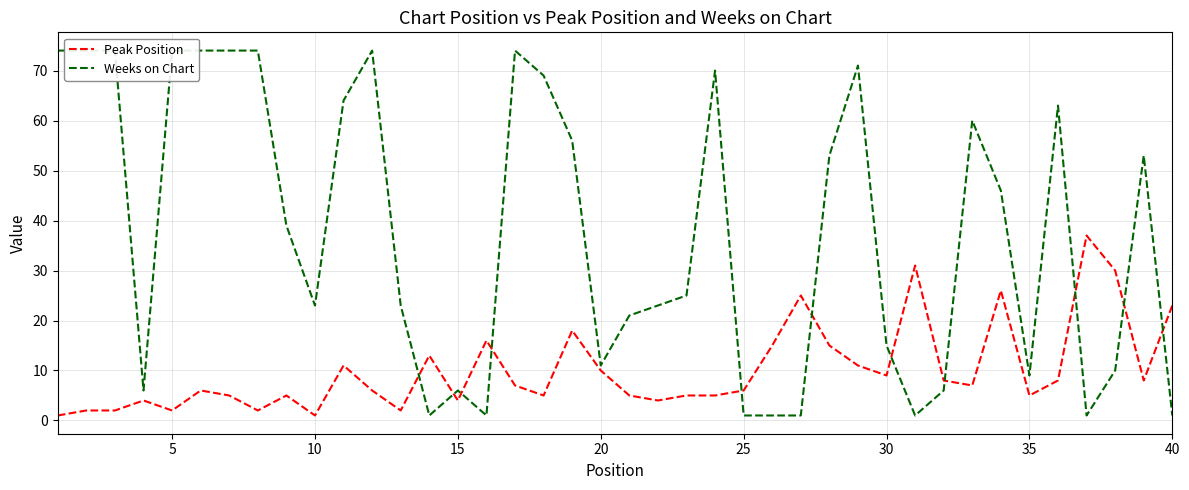

What is the value of the Weeks on Chart point at the 20th from the left?

11